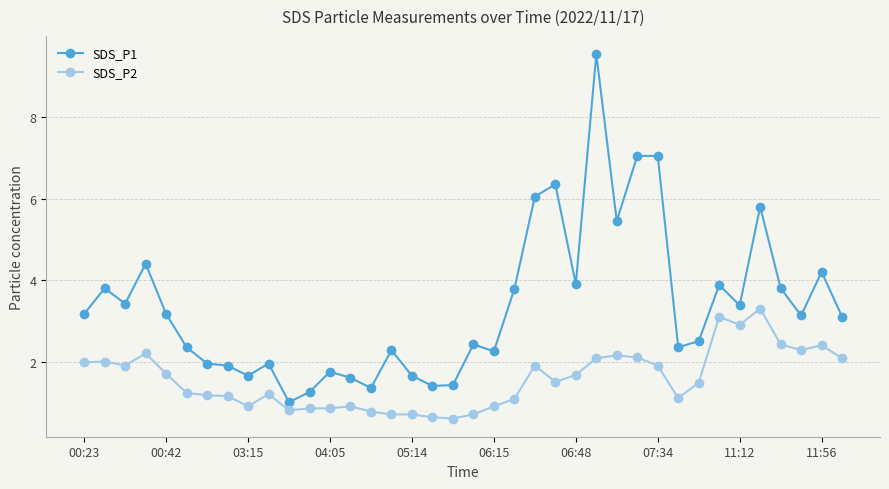

What is the value of the SDS_P1 point at the 13th from the left?

1.8